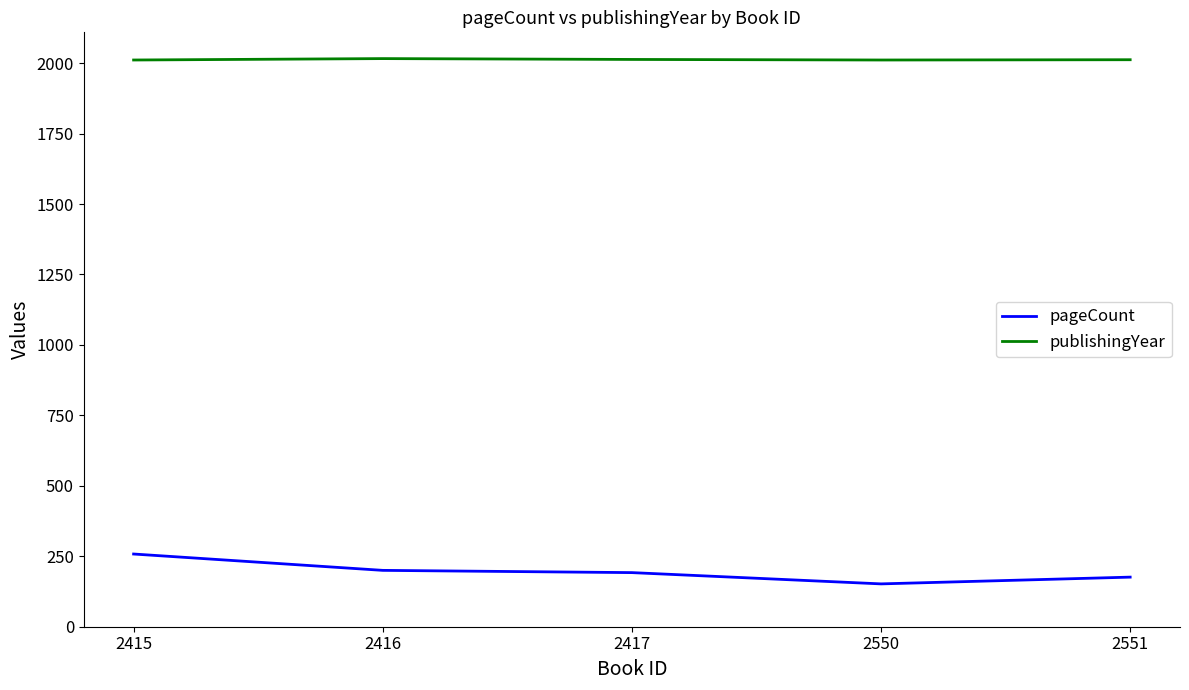

True or false: publishingYear and pageCount cross at least once.

False